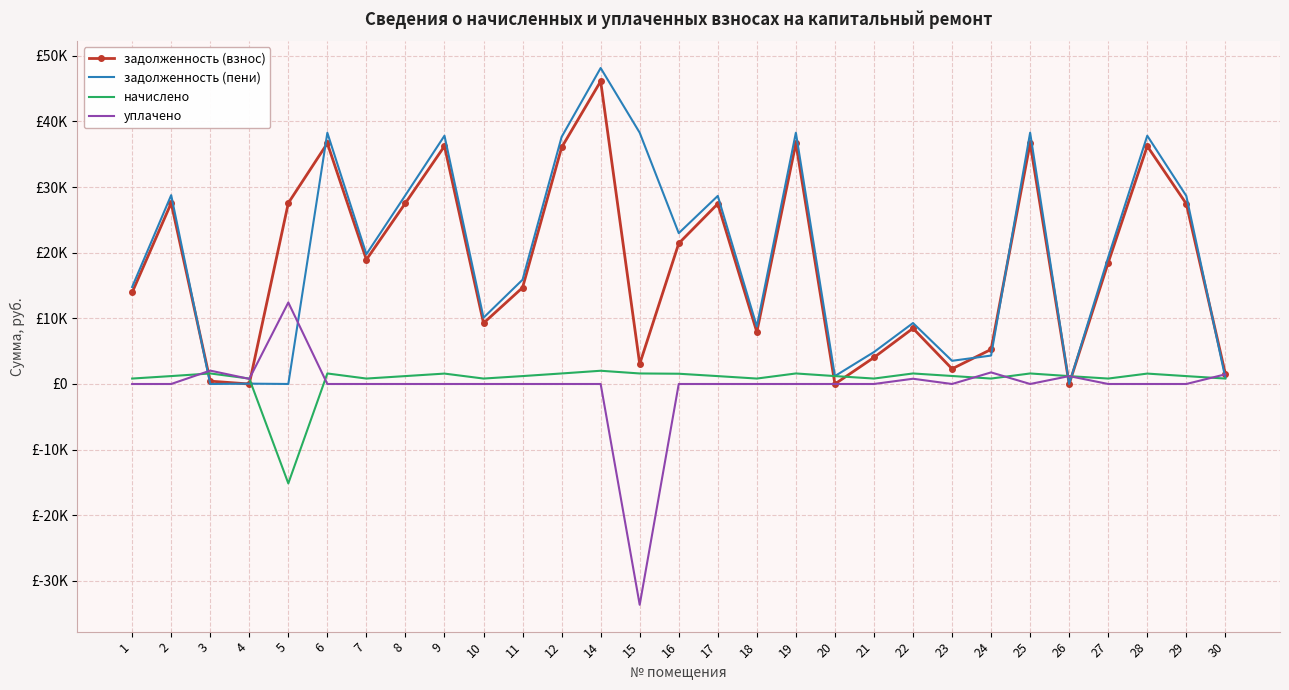

What are all the series names shown in the legend?

задолженность (взнос), задолженность (пени), начислено, уплачено